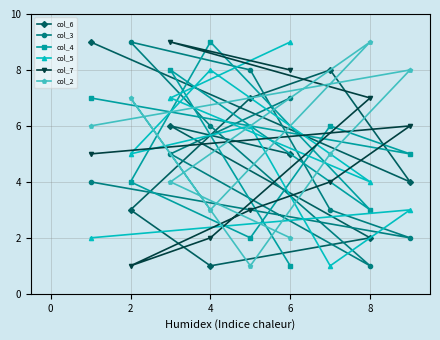

Is it true that col_7 equals 2 at 4?

True